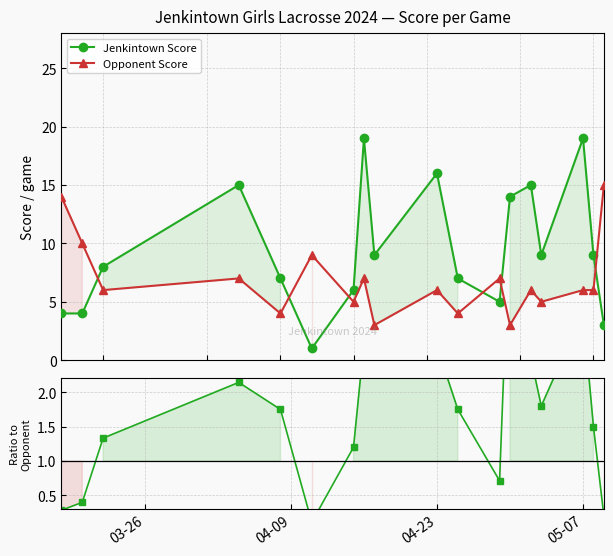

Is it true that Jenkintown / Opponent equals 0.8 at 16?

False